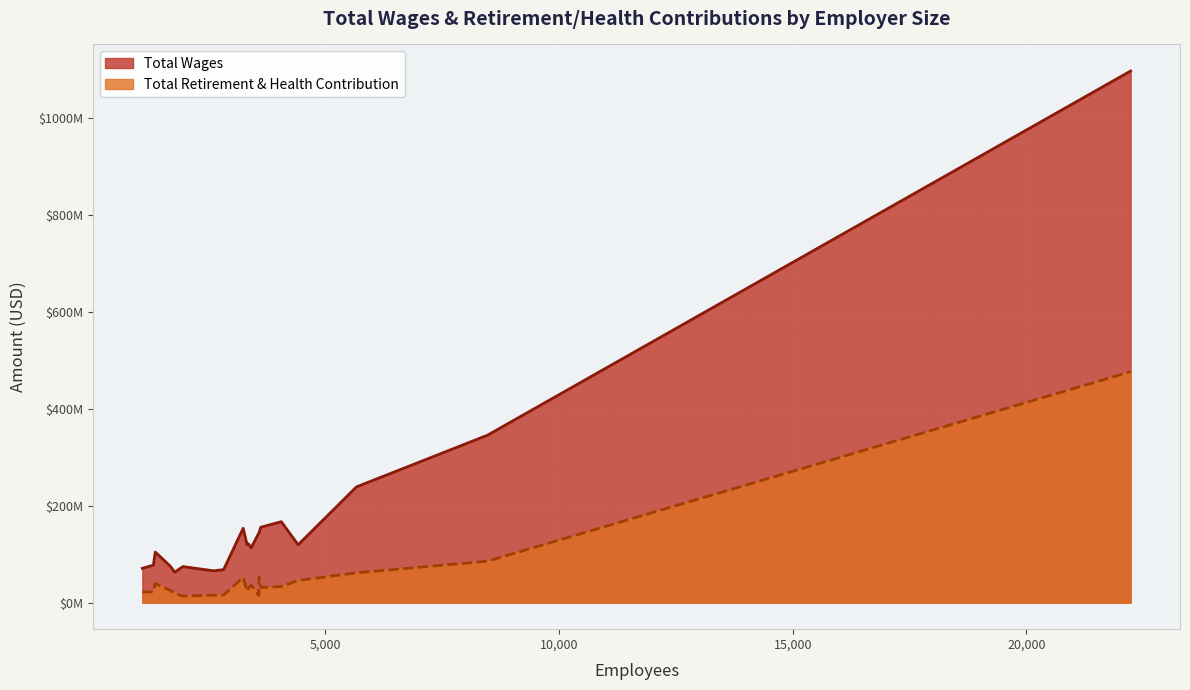

What is the spread (max minus min) of values at Chino Valley Unified?

133945558